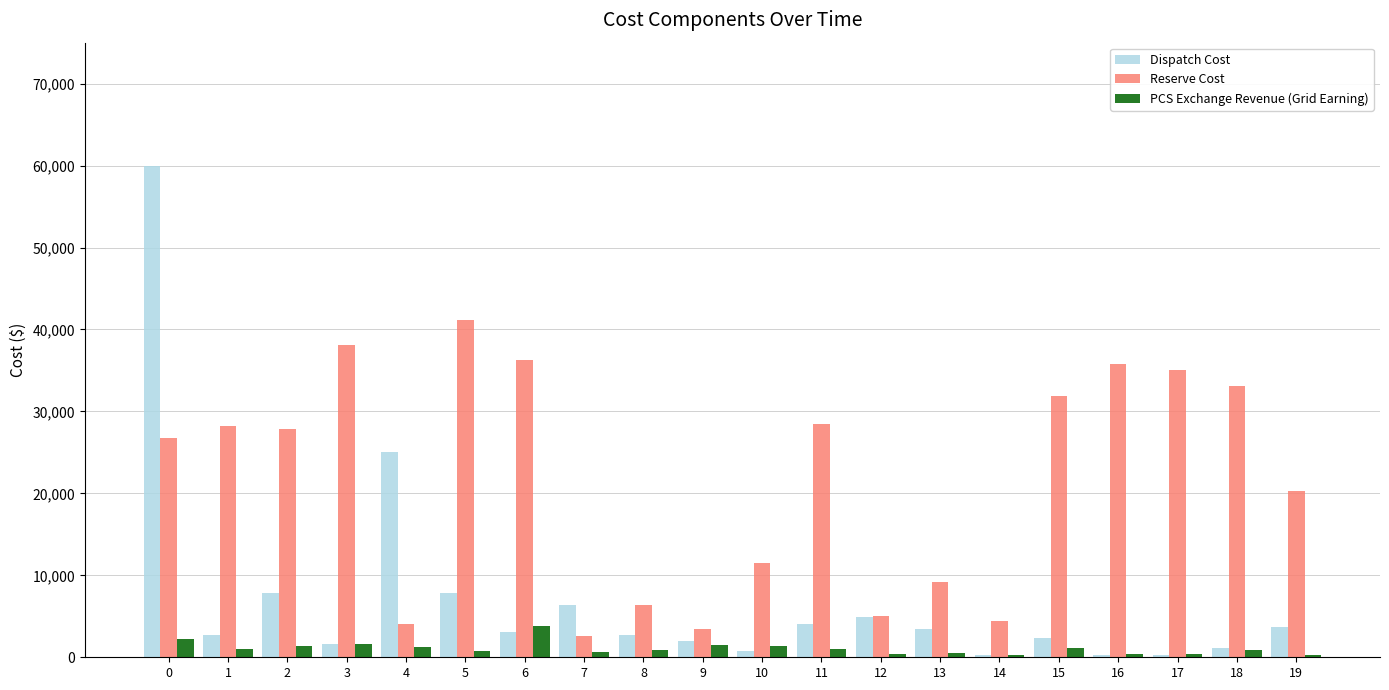

What value does the Reserve Cost series have at 16?

35826.1